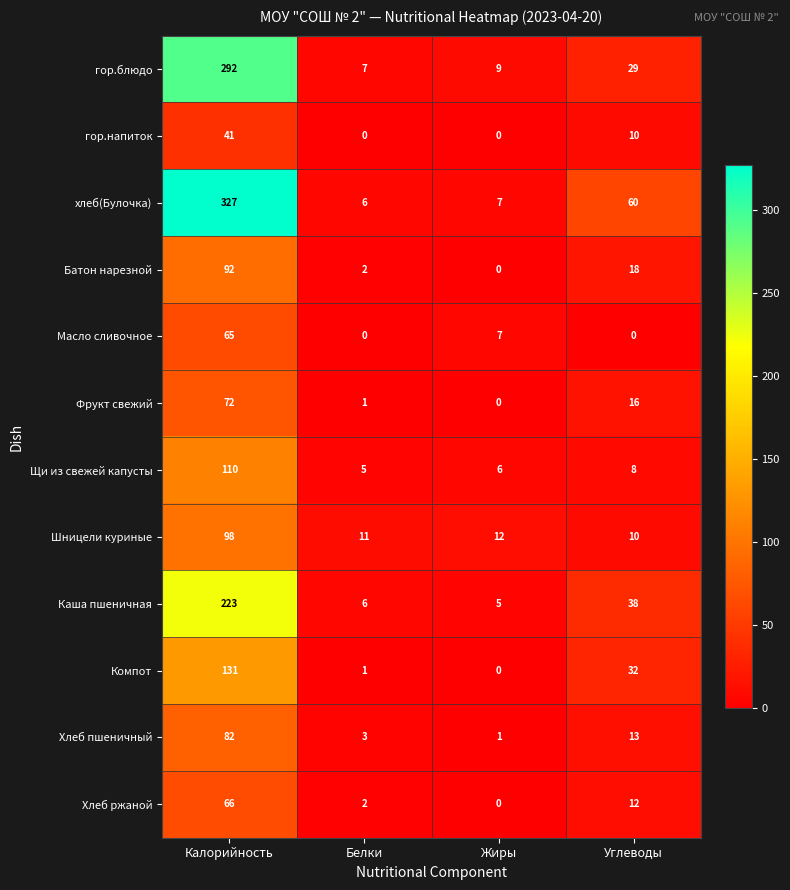

Where is Шницели куриные nearest to the value 54?

Жиры